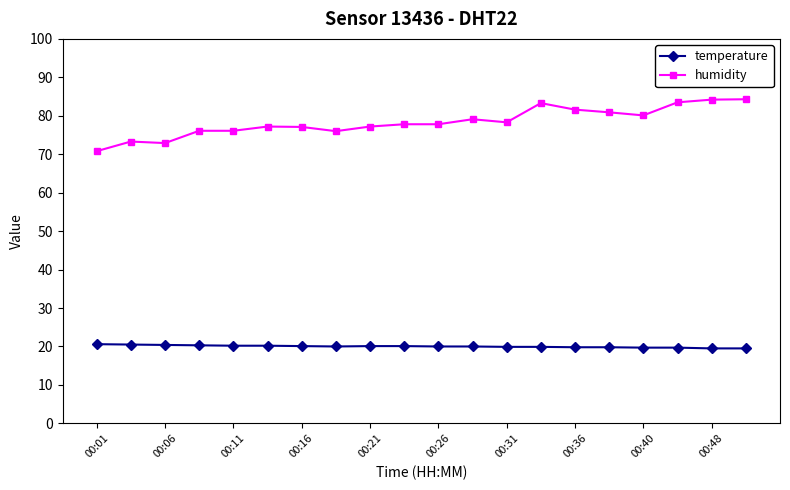

Rank the series by their maximum value, from lowest to highest.

temperature, humidity